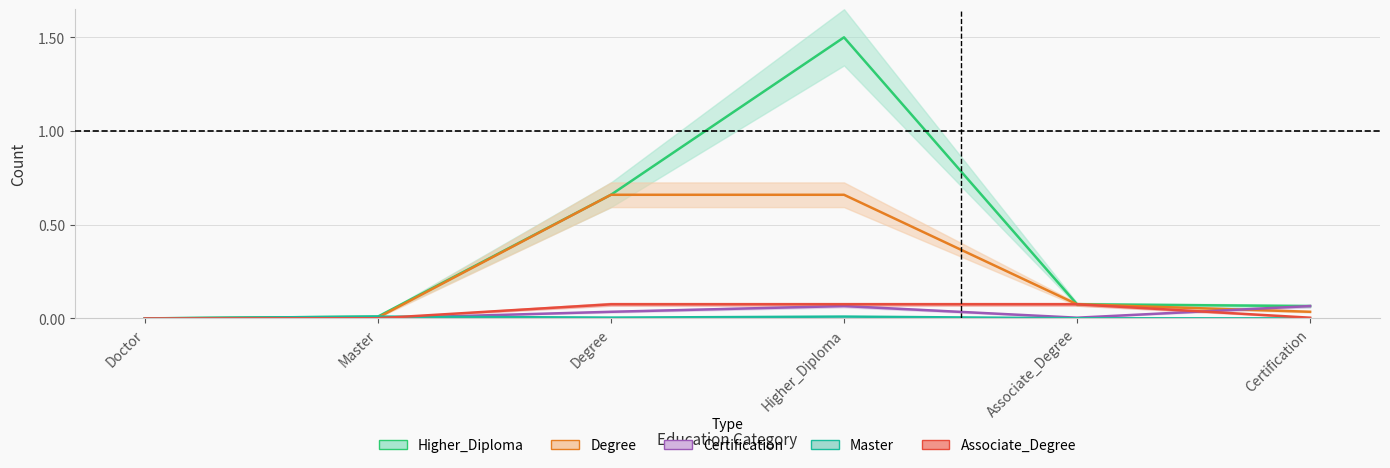

Between Master and Associate_Degree, which is larger?

Associate_Degree